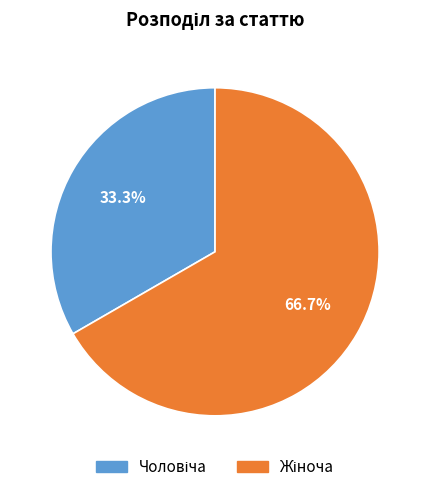

Is there any slice that represents more than half of the pie?

Yes